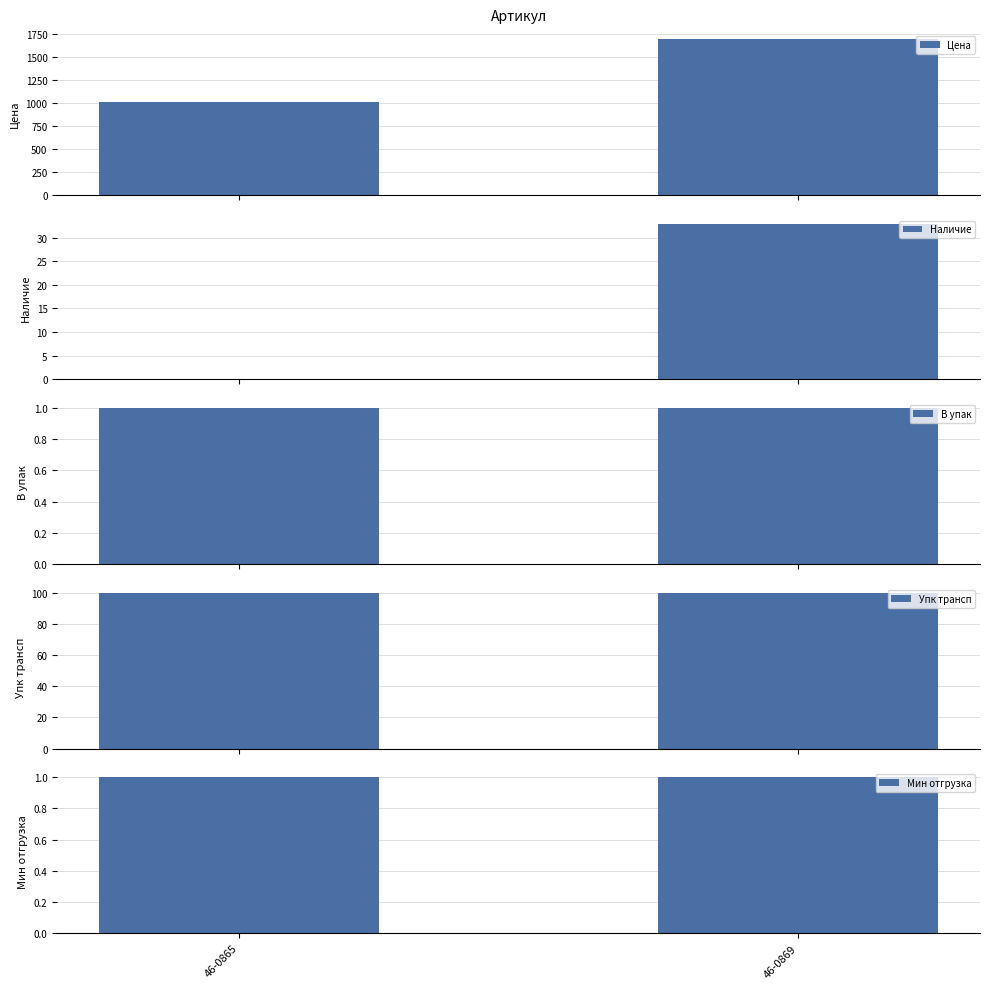

Reading left to right, list all the values displayed in this chart.

Цена: 1006.7	1700.9
Наличие: 0.0	33.0
В упак: 1.0	1.0
Упк трансп: 100.0	100.0
Мин отгрузка: 1.0	1.0